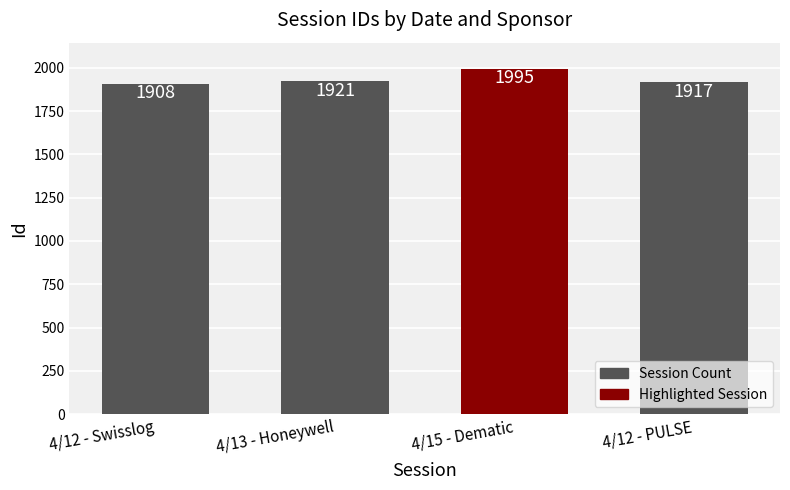

What is the sum of all values?

7741